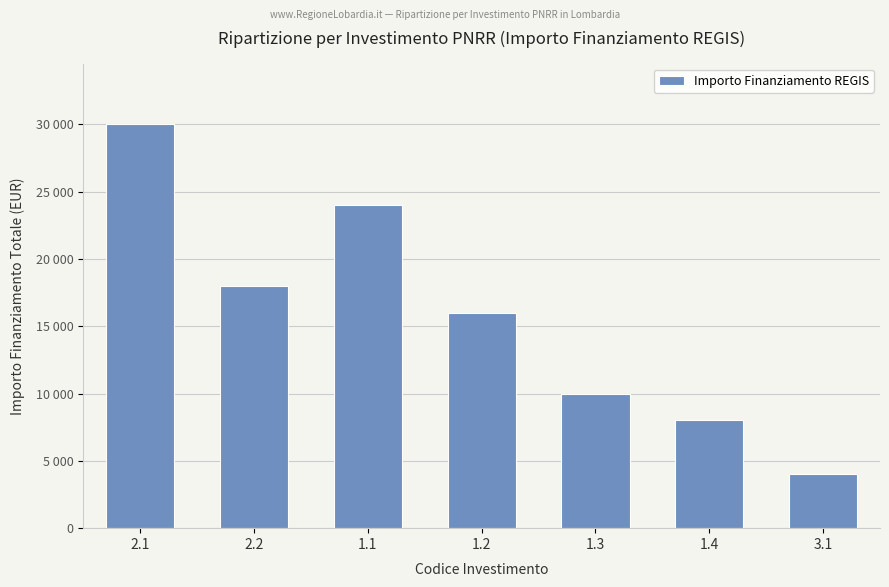

How many bars are there in total?

7